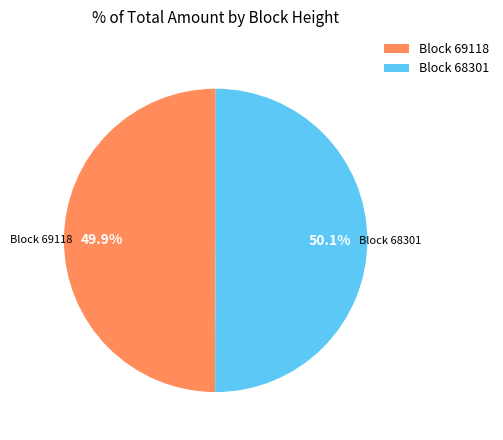

Is there any slice that represents more than half of the pie?

Yes